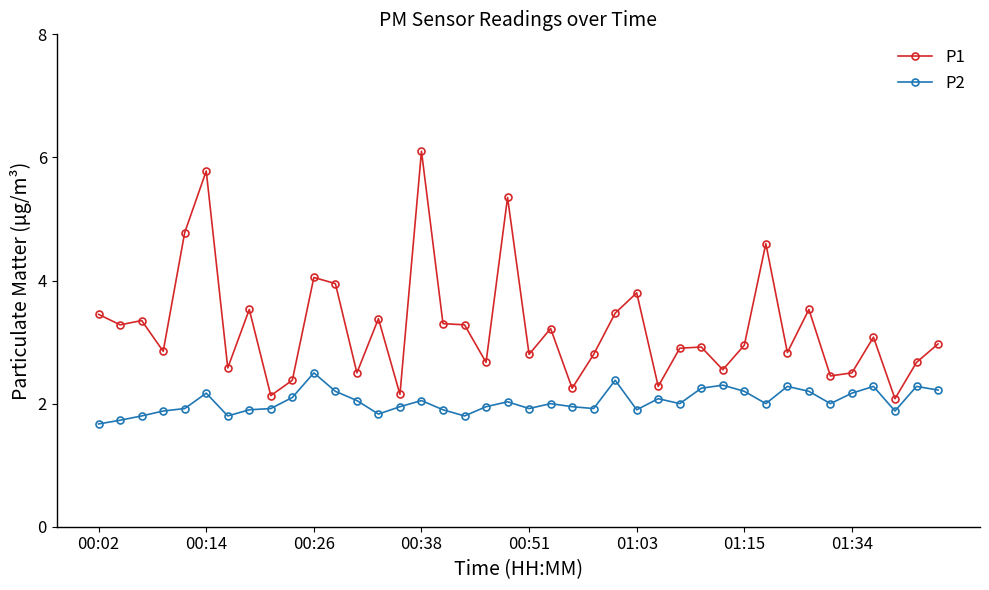

Rank the series by their average value, from highest to lowest.

P1, P2